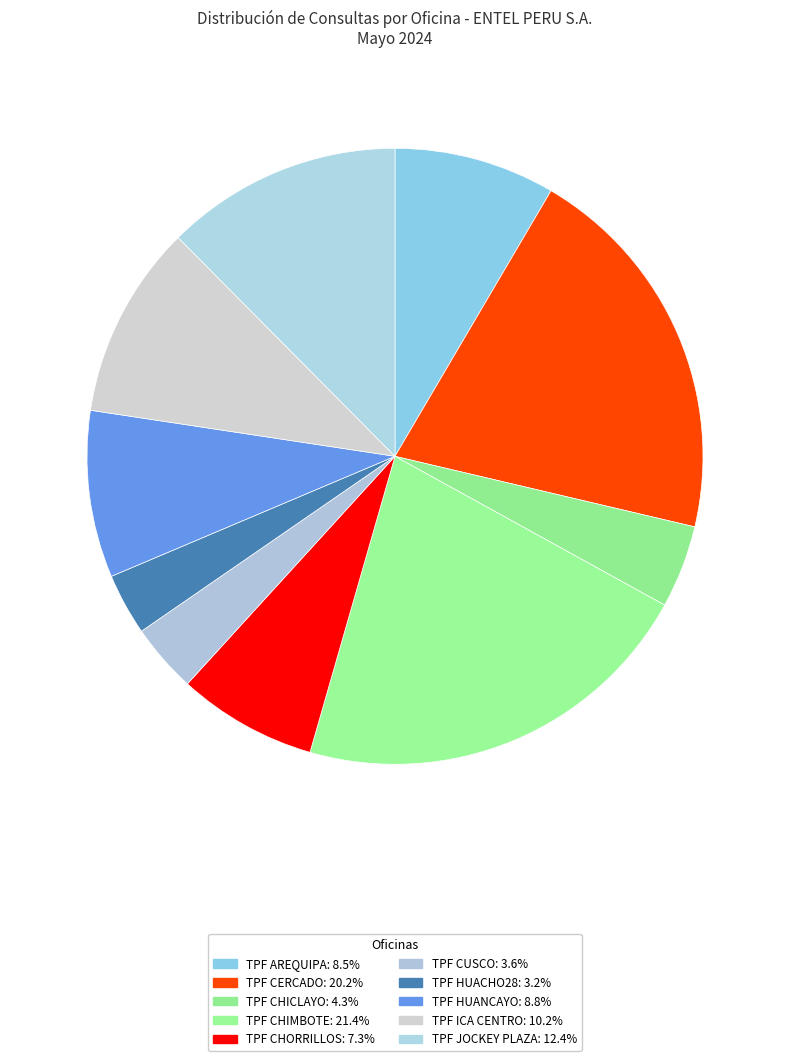

What is the total percentage of TPF AREQUIPA and TPF ICA CENTRO?

18.6%